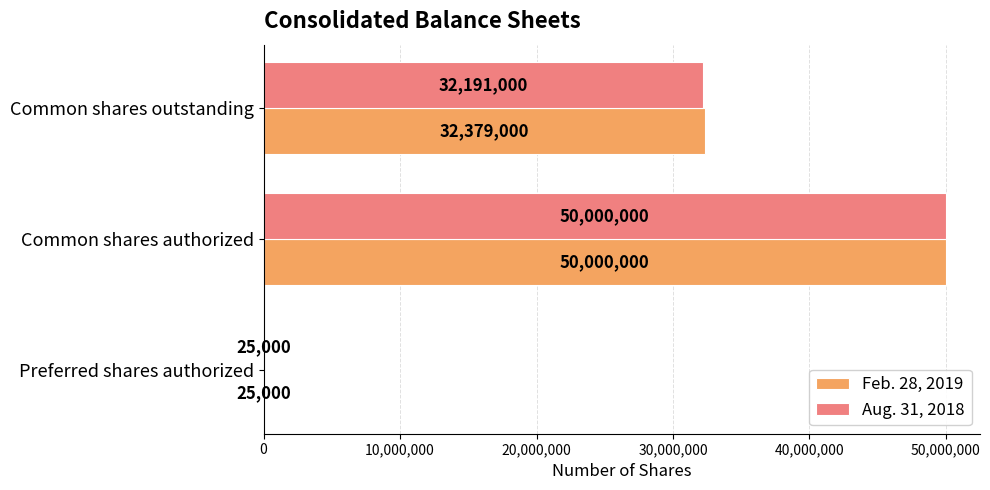

The Feb. 28, 2019 series shows 8207891 at Common shares outstanding. True or false?

False